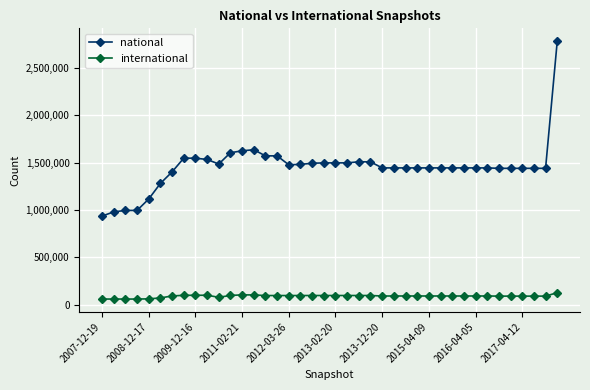

Which series has the largest total across all categories?

national